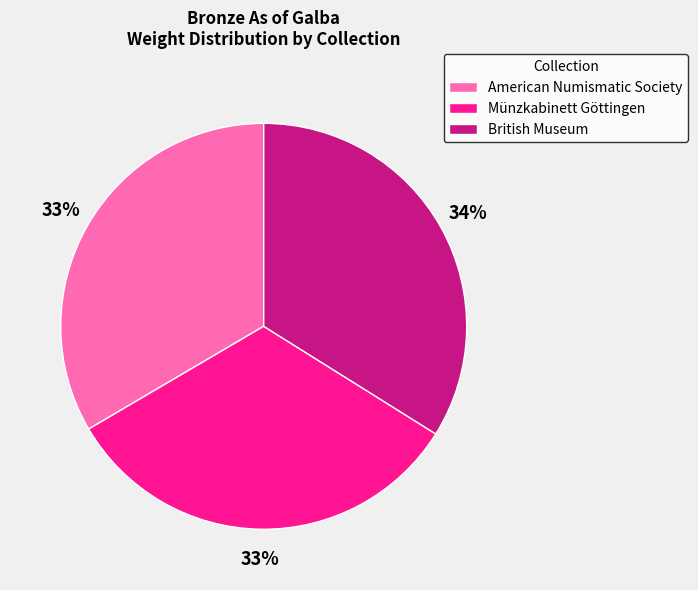

The American Numismatic Society slice represents 41% of the pie. True or false?

False